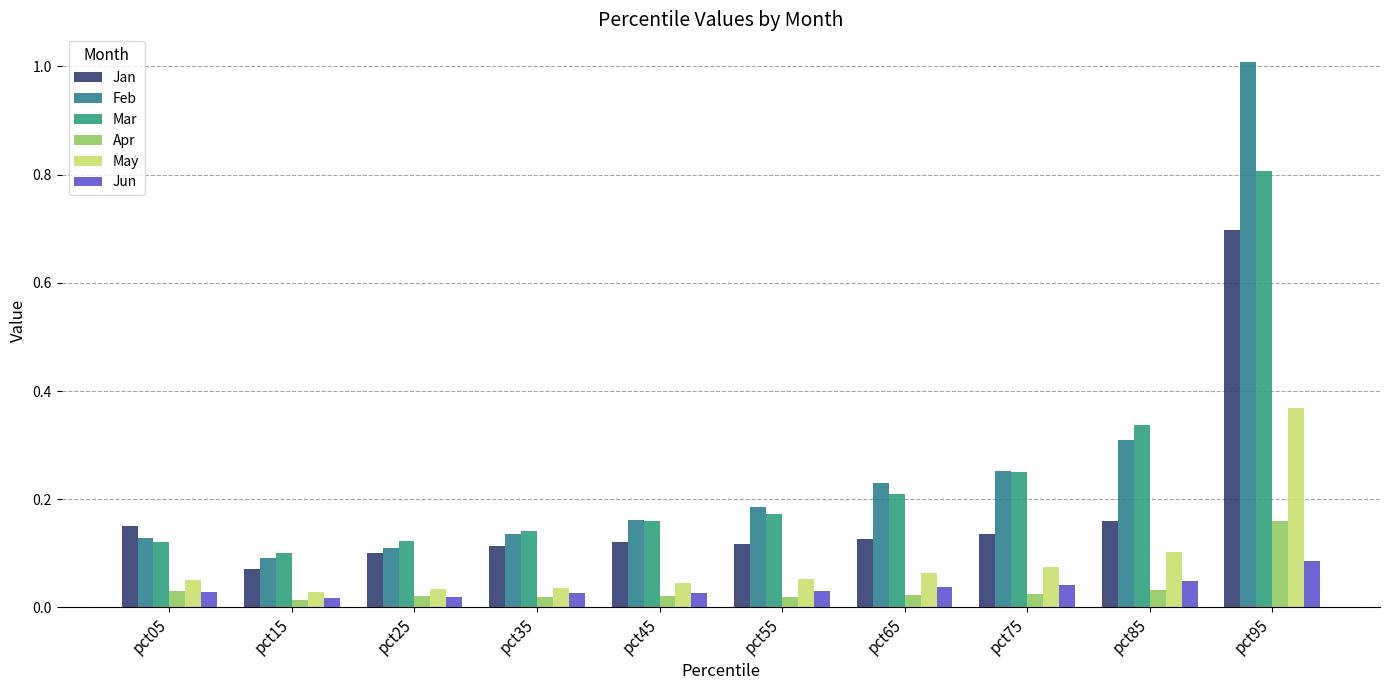

How many bars are there in each group?

6